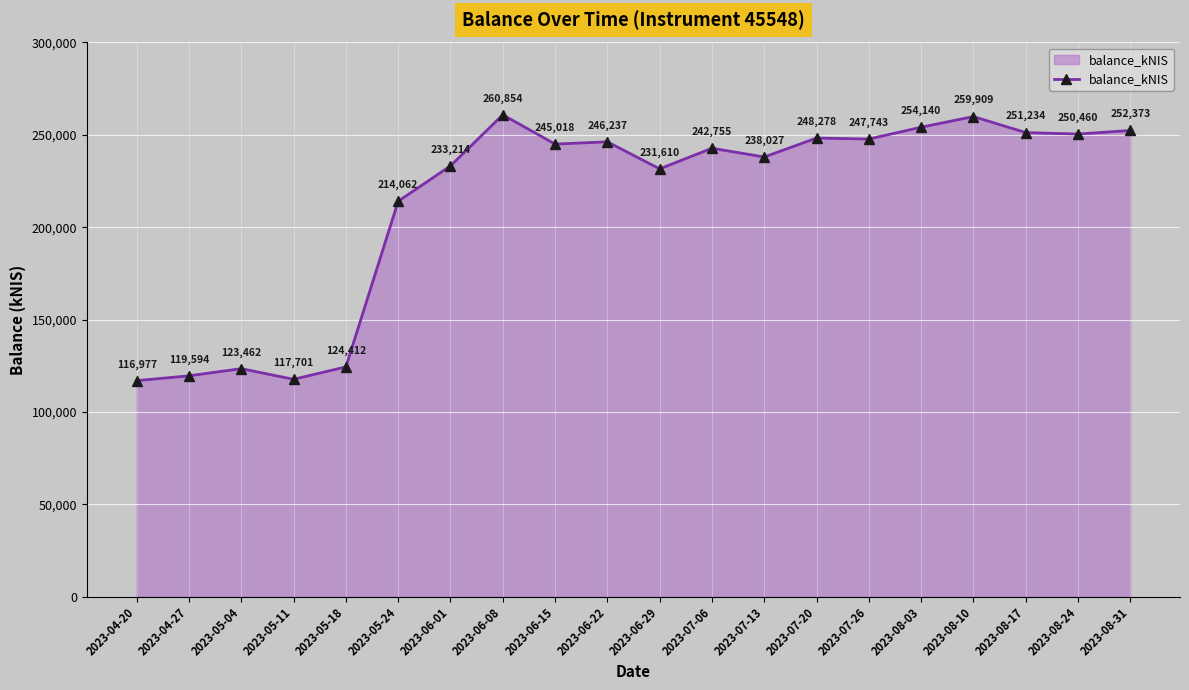

Which label corresponds to the smallest value in the chart?

2023-04-20